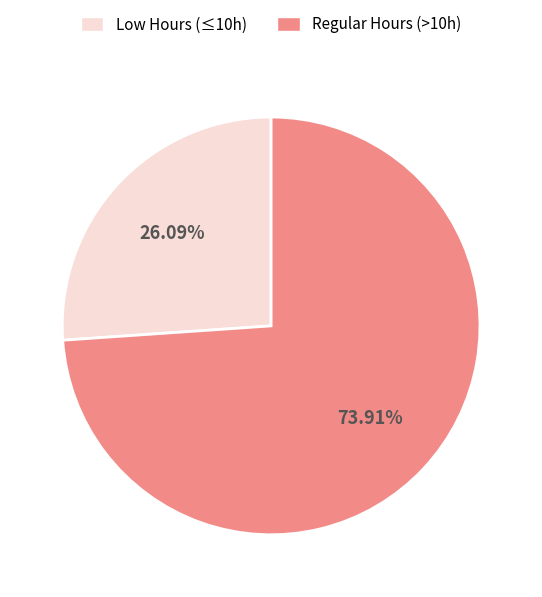

Is there any slice that represents more than half of the pie?

Yes